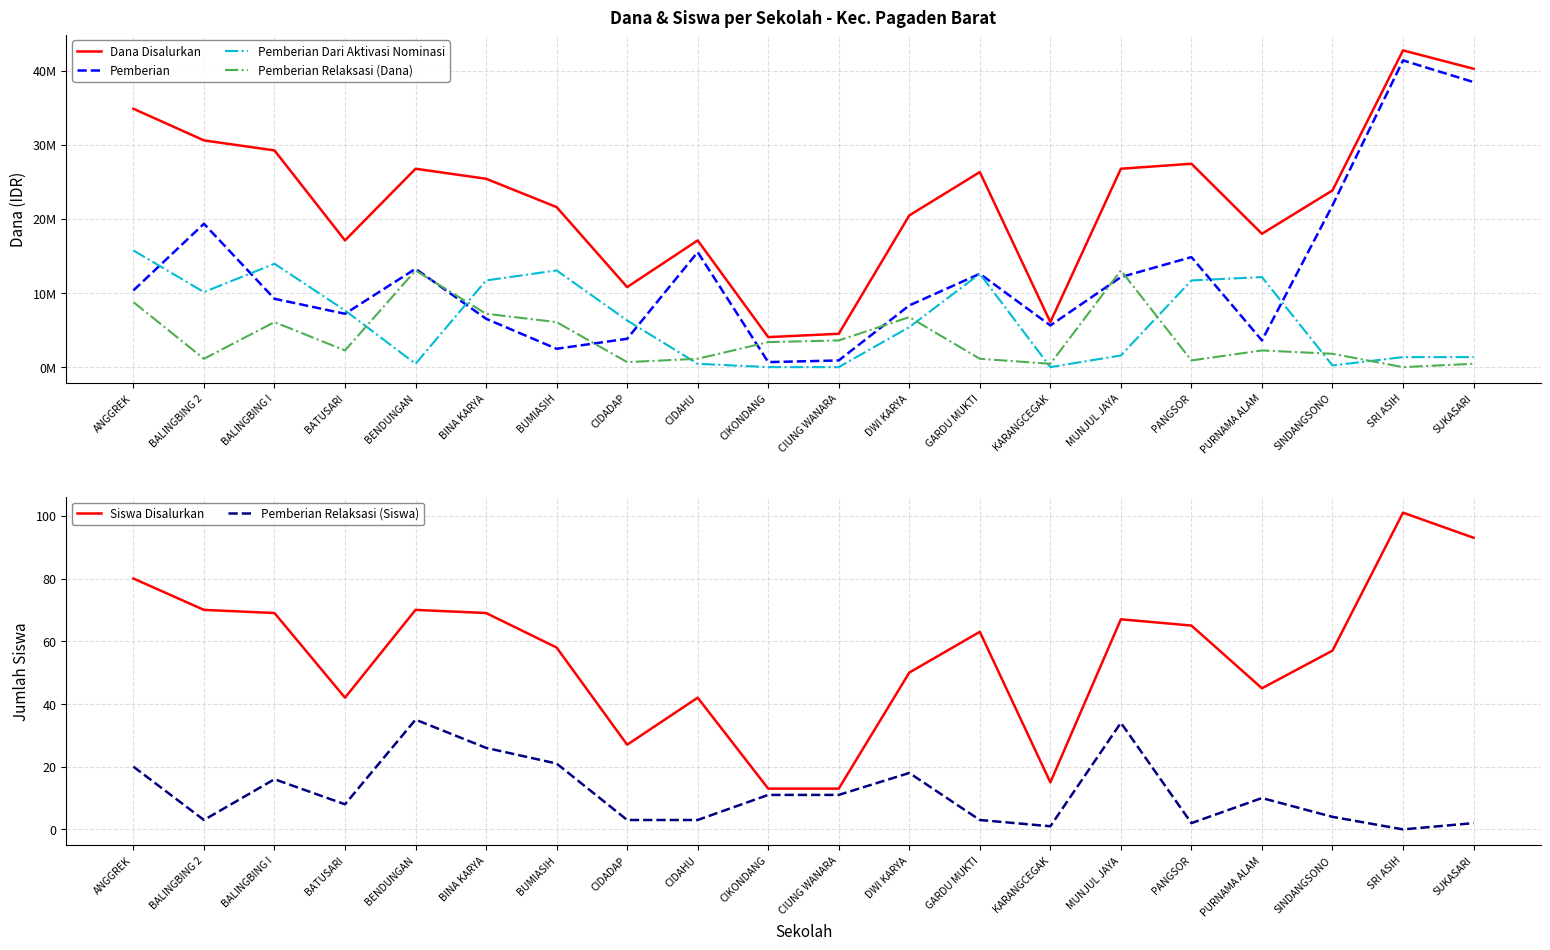

The value of Pemberian at BATUSARI is 12397976. True or false?

False